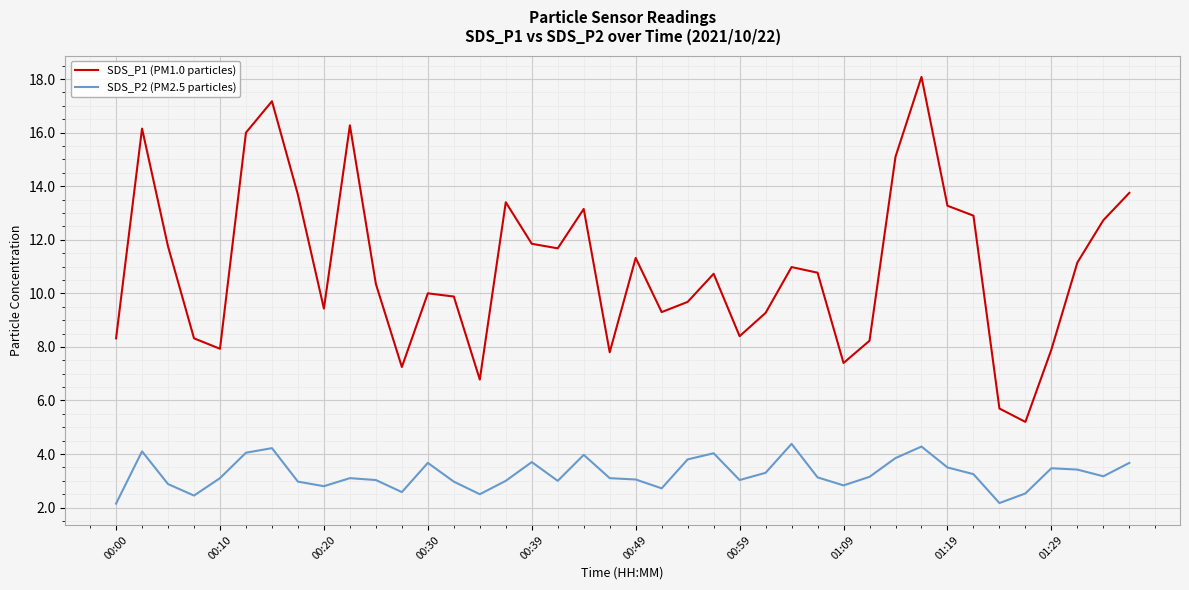

True or false: SDS_P2 (PM2.5 particles) and SDS_P1 (PM1.0 particles) intersect in this chart.

False